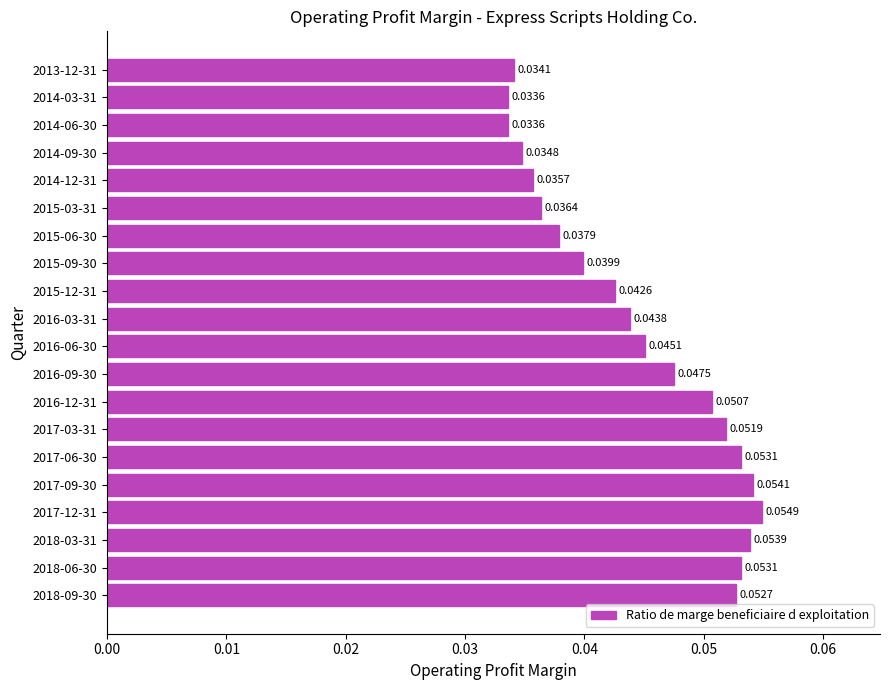

How many categories are shown in the chart?

20